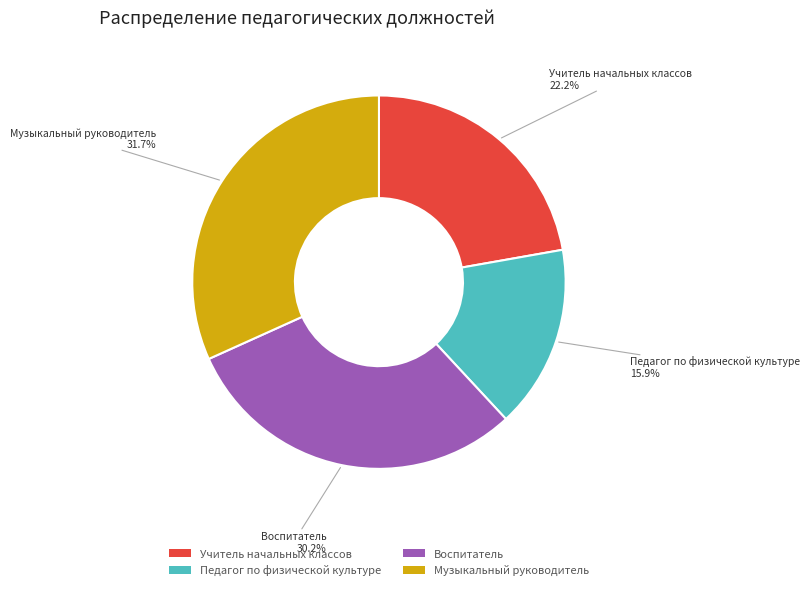

How many slices are in this pie chart?

4